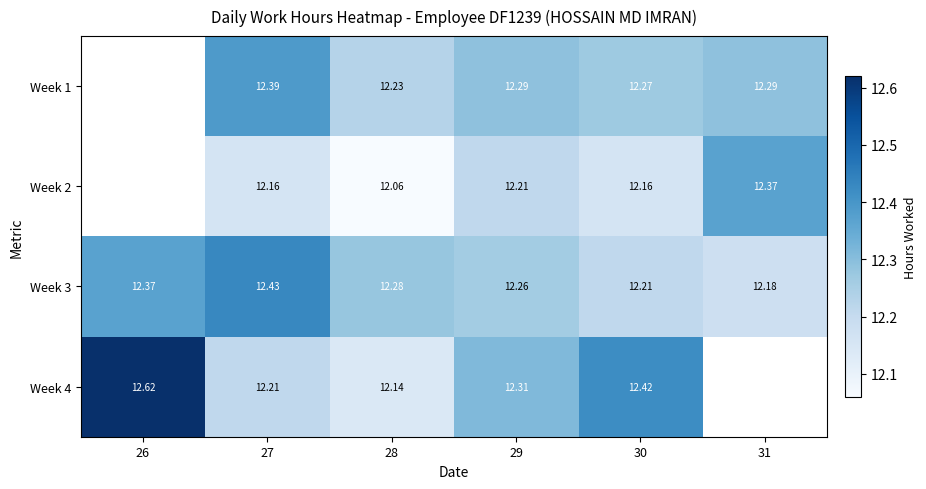

True or false: Week 3 has a value of 5.9 at 31.

False